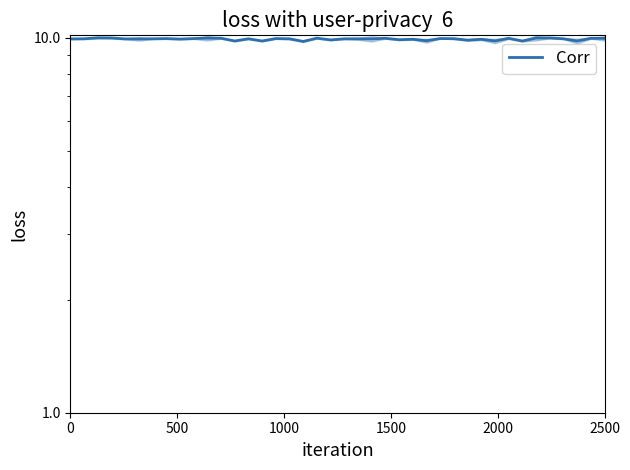

What is the smallest value displayed?

9.8